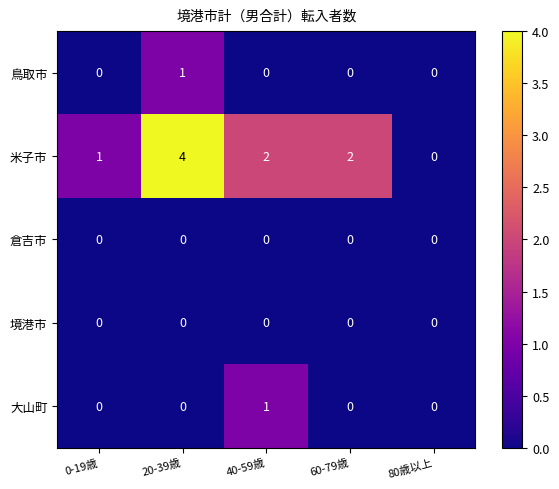

Which series has the largest total across all categories?

米子市